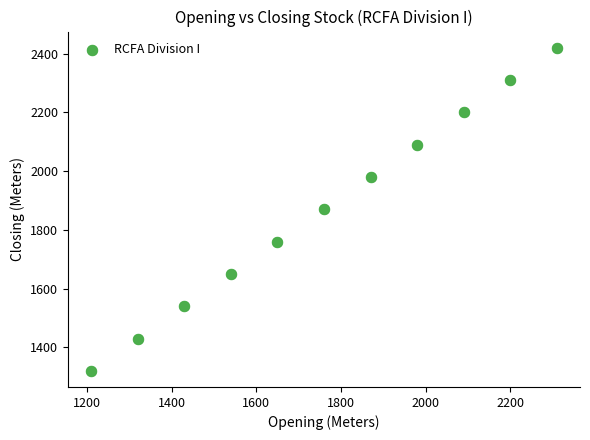

What is the average Y value?

1870